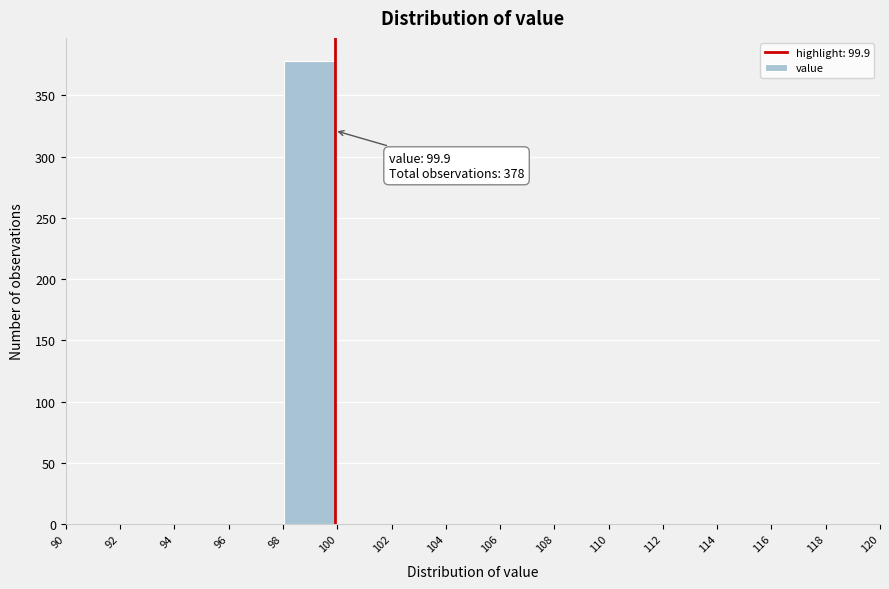

Over which range of the x-axis is the bar tallest?

98 to 100